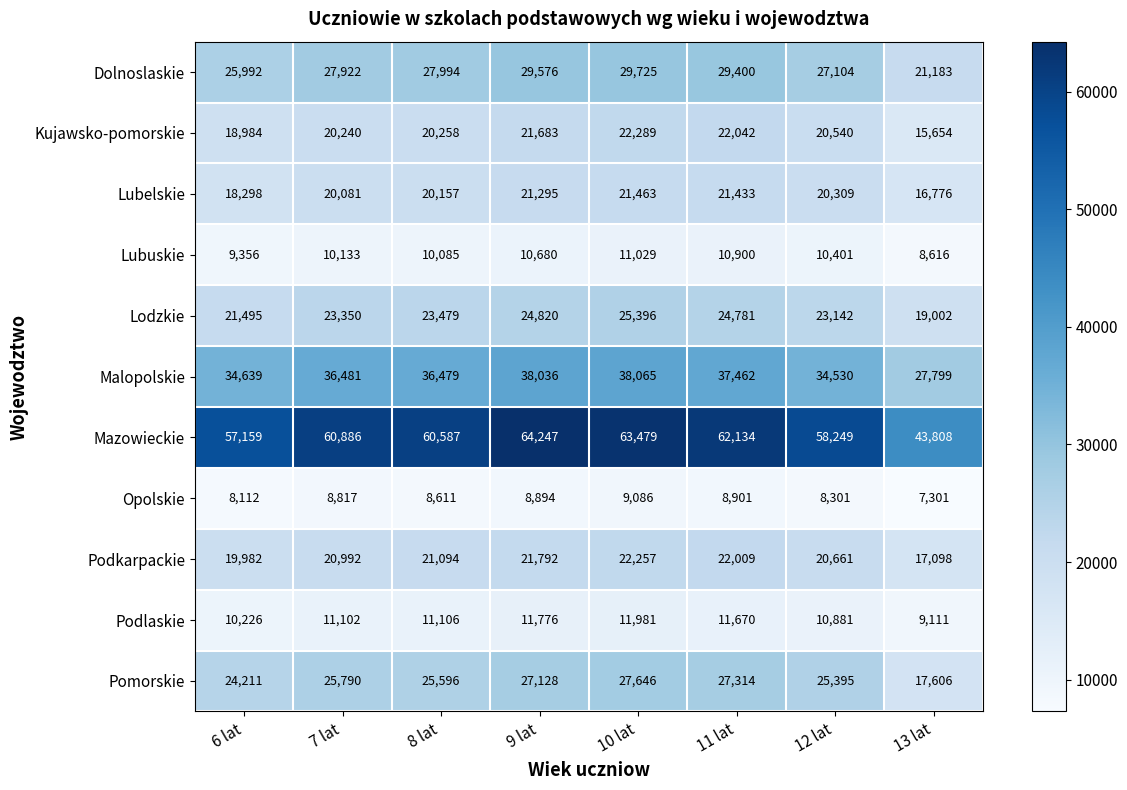

The value of Podkarpackie at 7 lat is 13305. True or false?

False